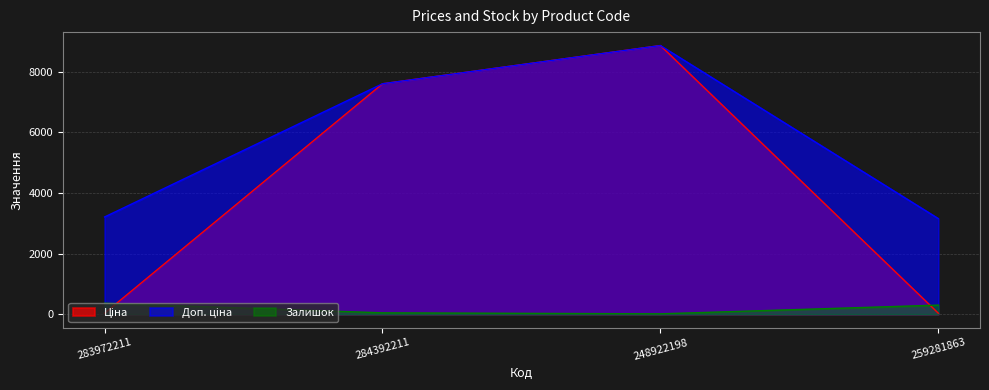

What is the difference between the Доп. ціна values at 248922198 and 284392211?

1260.1